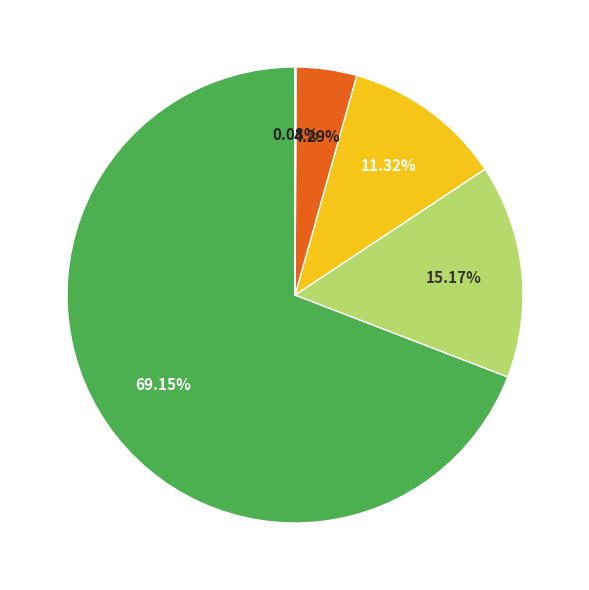

Does any single category account for the majority?

Yes